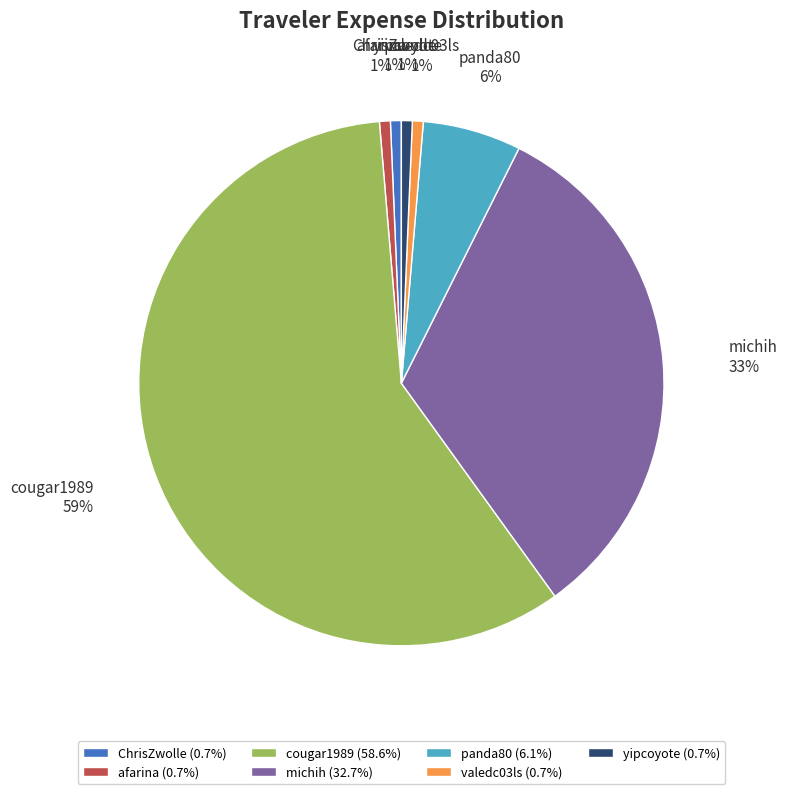

Is there any slice that represents more than half of the pie?

Yes